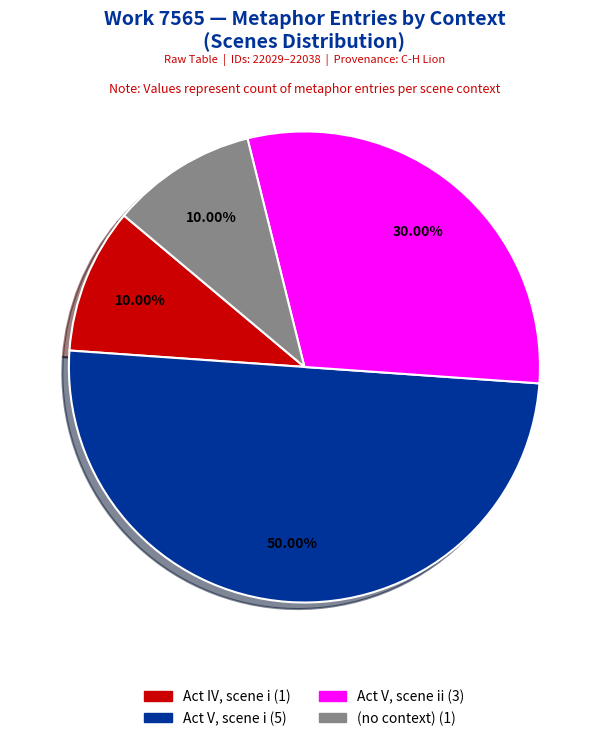

How many slices are in this pie chart?

4